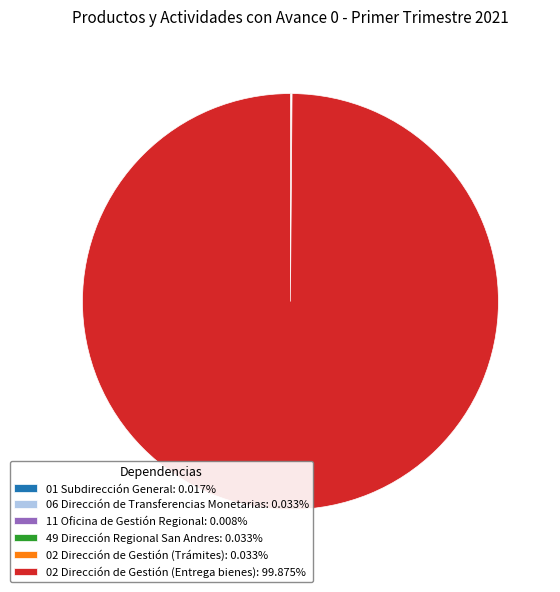

Is there any slice that represents more than half of the pie?

Yes